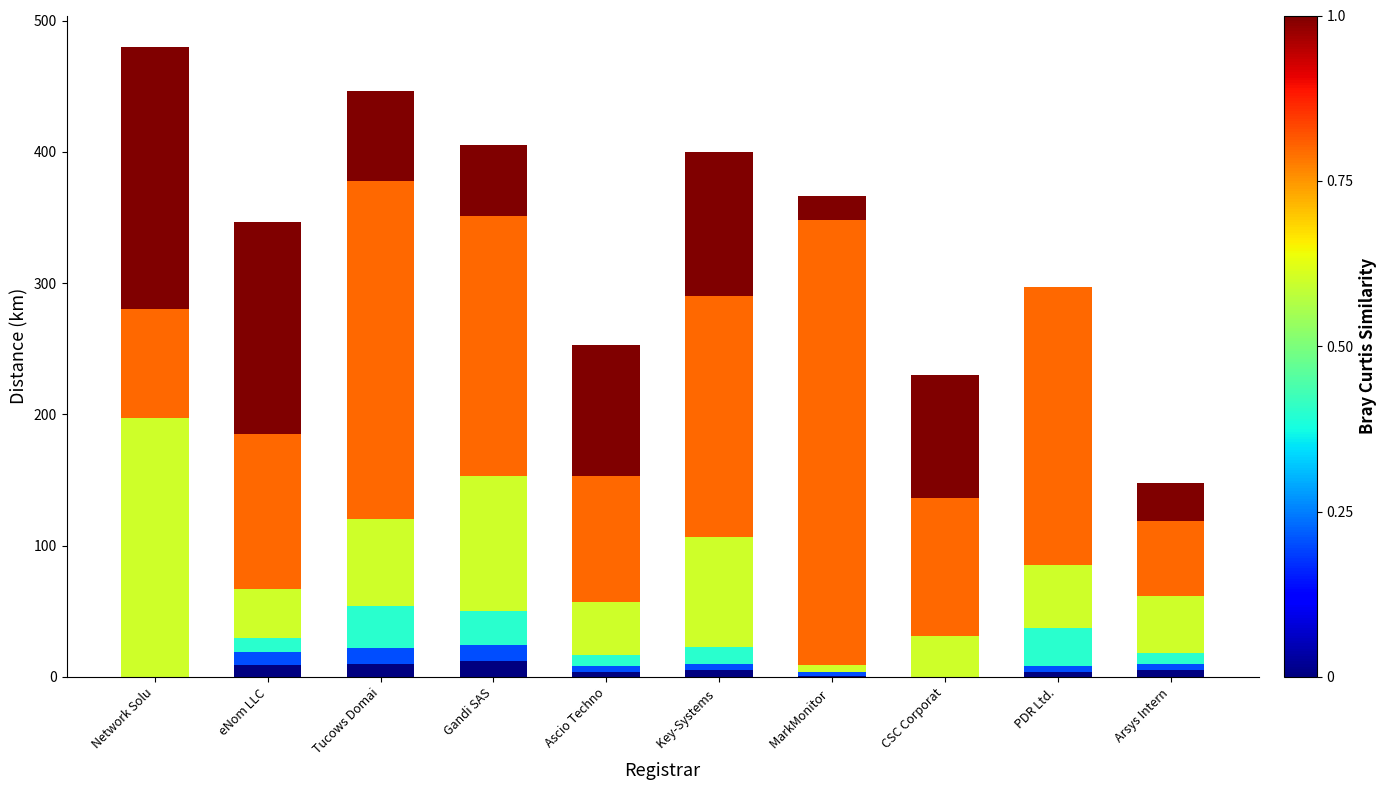

Are the bars grouped side by side (vs. stacked)?

No